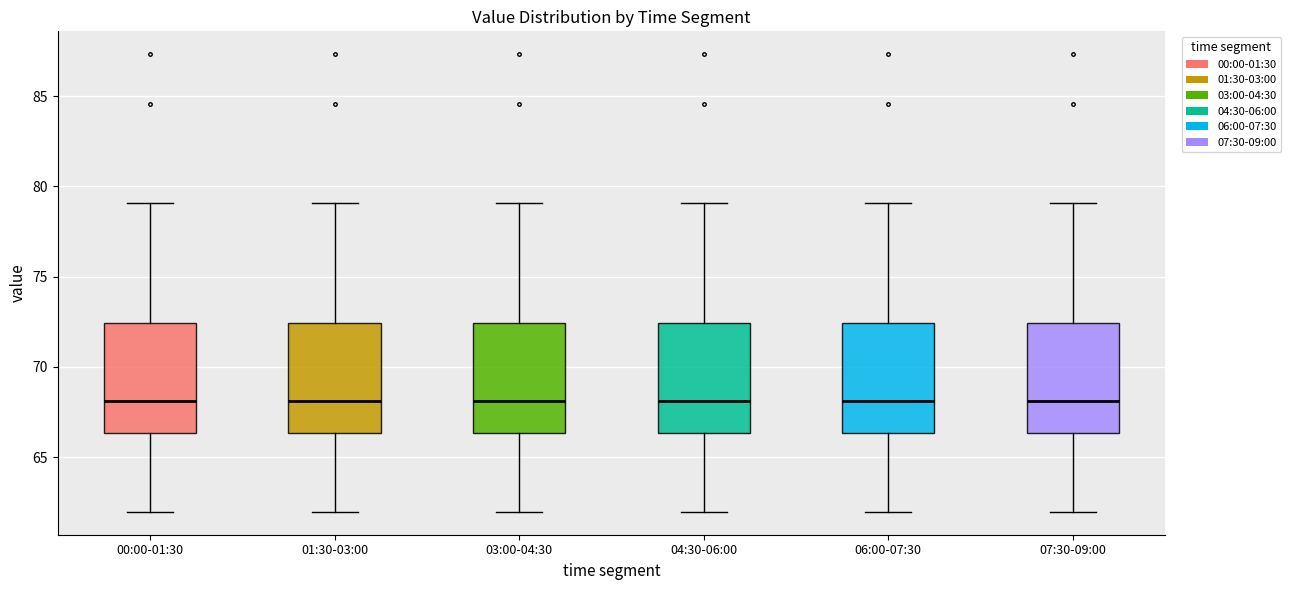

Reading left to right, read every box against the y-axis: the position of its median line, the range the box covers, and the ends of its whiskers. The values are not printed on the chart, so give them approximately, as read against the axis.

00:00-01:30: median 68.0, box 66.5 to 72.5, whiskers 62.0 to 79.0
01:30-03:00: median 68.0, box 66.5 to 72.5, whiskers 62.0 to 79.0
03:00-04:30: median 68.0, box 66.5 to 72.5, whiskers 62.0 to 79.0
04:30-06:00: median 68.0, box 66.5 to 72.5, whiskers 62.0 to 79.0
06:00-07:30: median 68.0, box 66.5 to 72.5, whiskers 62.0 to 79.0
07:30-09:00: median 68.0, box 66.5 to 72.5, whiskers 62.0 to 79.0